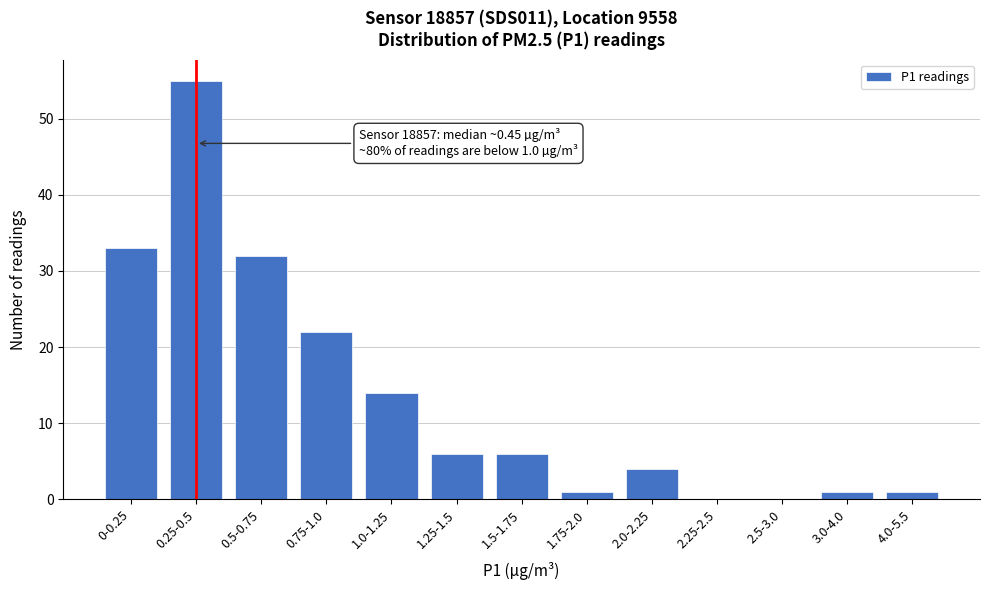

Reading right to left, list all the values displayed in this chart.

4.0-5.5=1	3.0-4.0=1	2.5-3.0=0	2.25-2.5=0	2.0-2.25=4	1.75-2.0=1	1.5-1.75=6	1.25-1.5=6	1.0-1.25=14	0.75-1.0=22	0.5-0.75=32	0.25-0.5=55	0-0.25=33